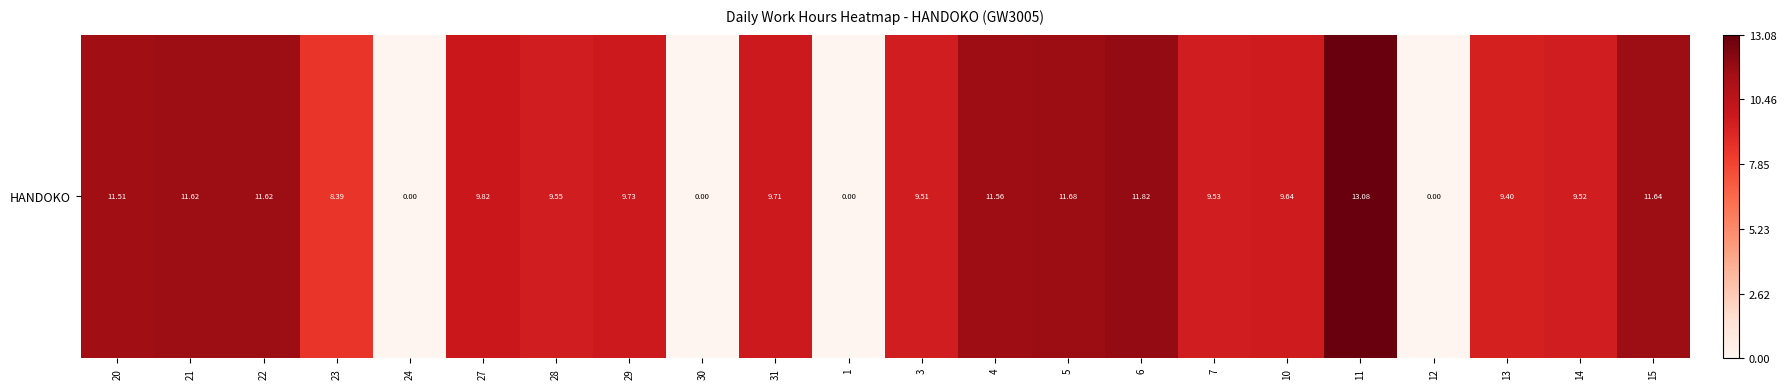

Where is the data nearest to the value 6?

23